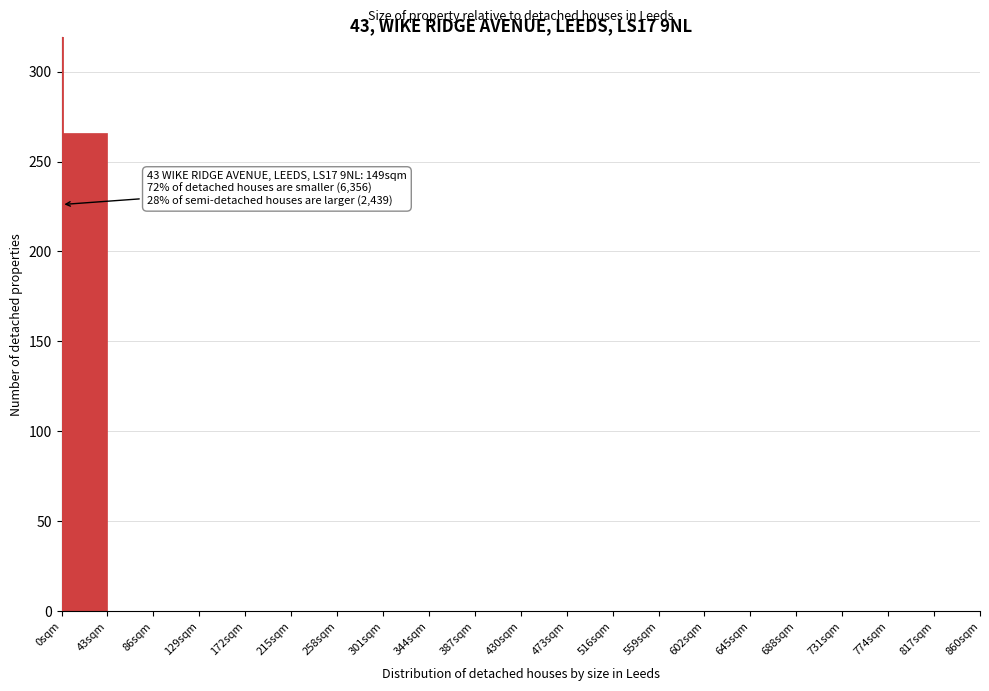

Which range on the x-axis has the tallest bar?

0 to 43